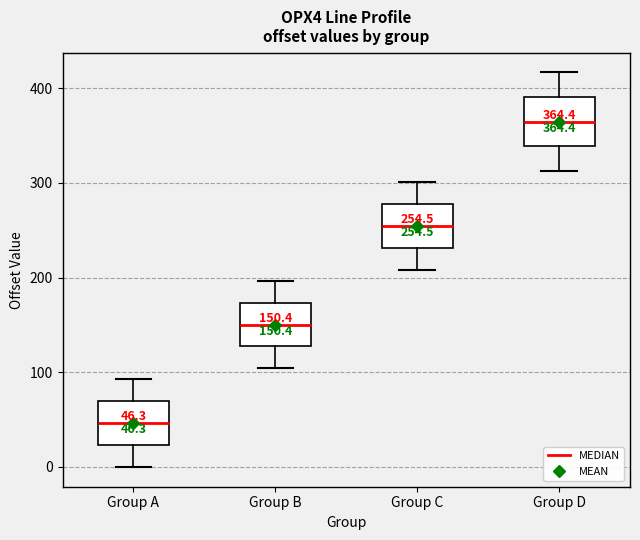

Which box's median line is the highest?

Group D